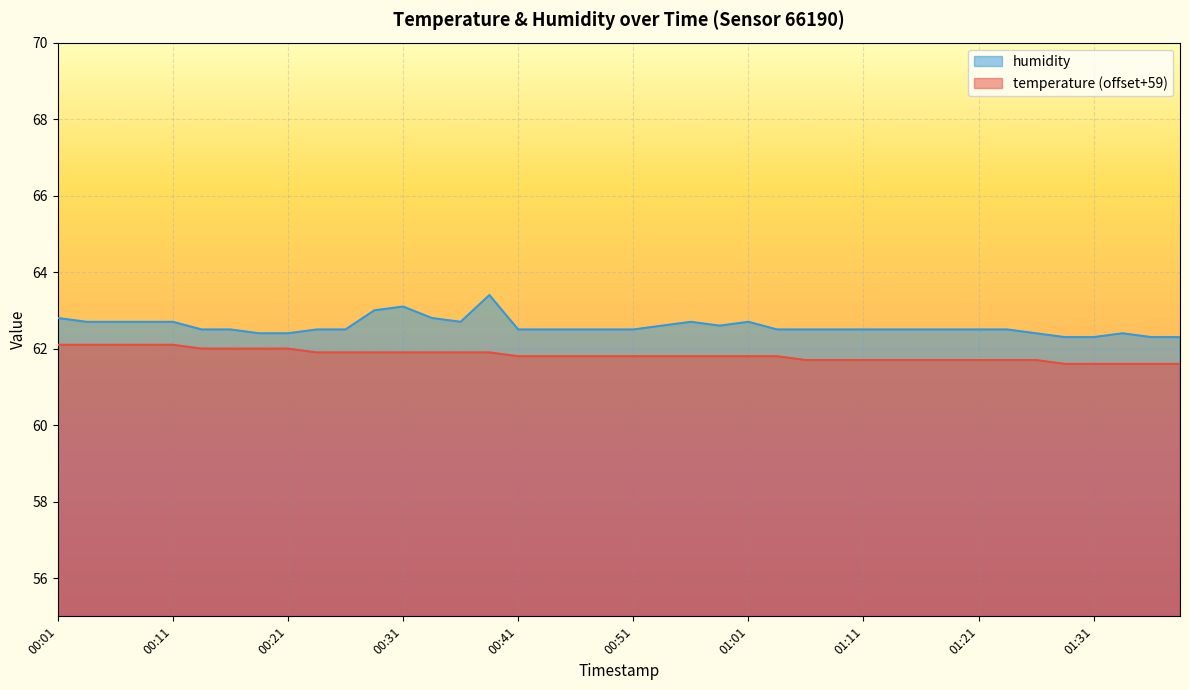

Which series has the largest total across all categories?

humidity